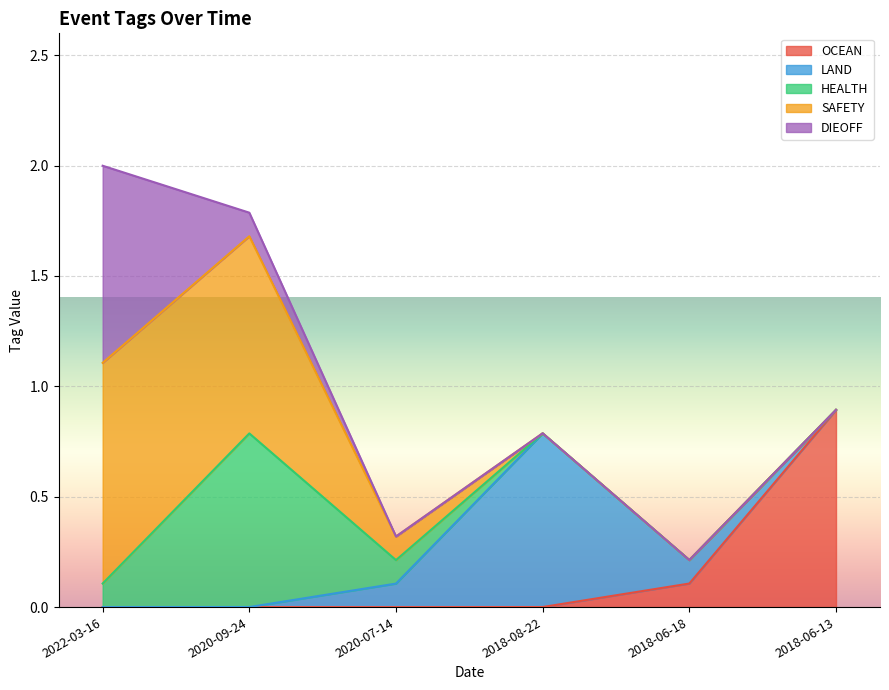

At which label does SAFETY reach its peak?

2022-03-16